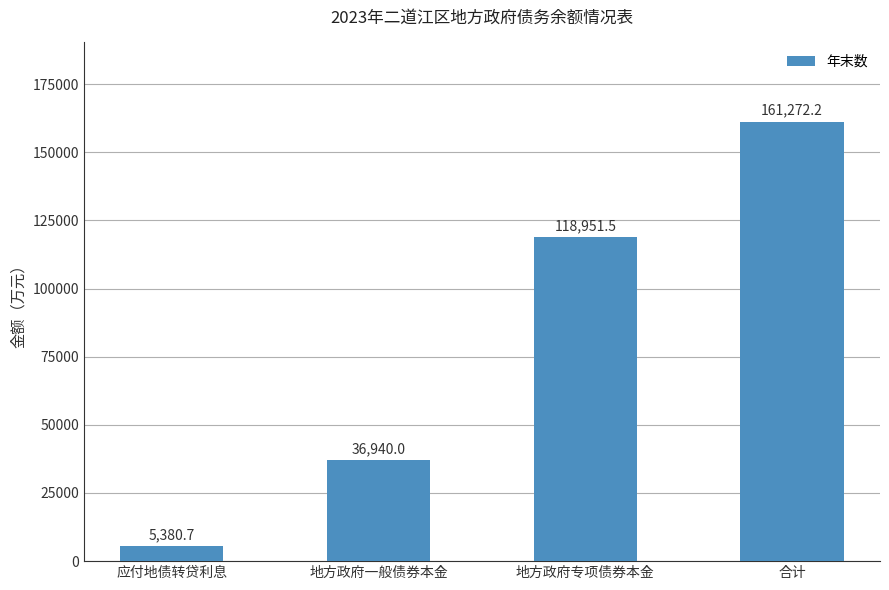

Approximately how many times larger is the value at 合计 compared to 应付地债转贷利息?

30.0